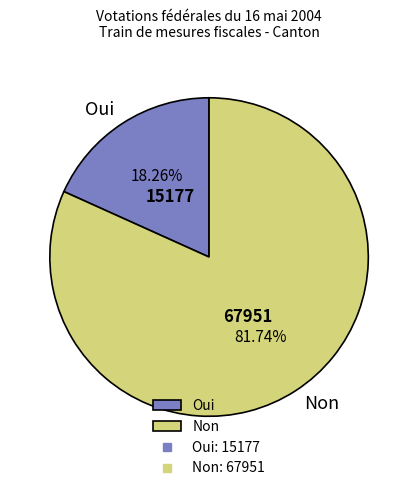

Is it true that Non is 91% of the pie?

False